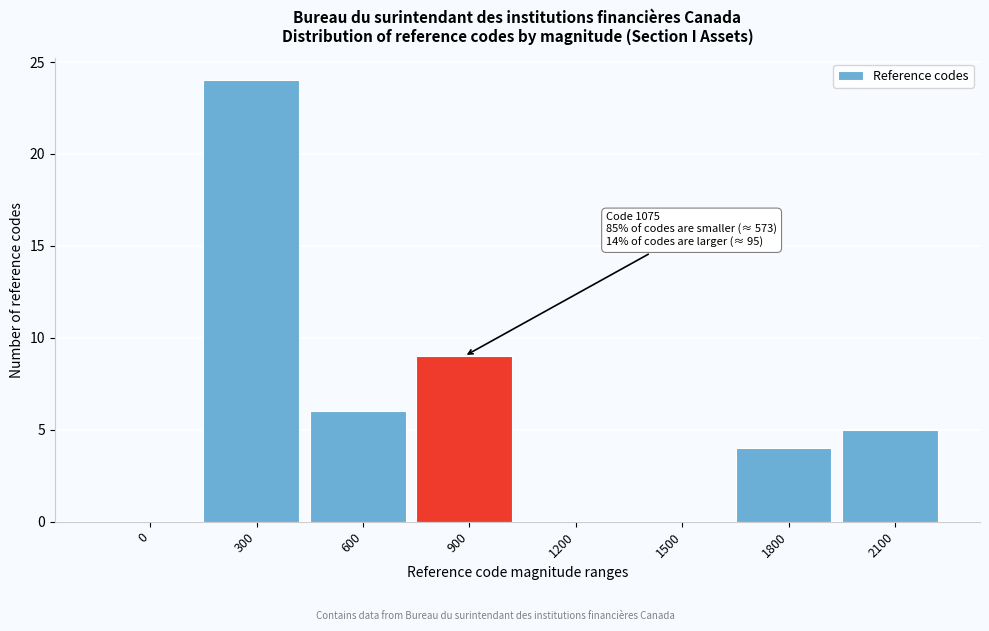

Reading right to left, transcribe all the data shown in this chart.

2100=5	1800=4	1500=0	1200=0	900=9	600=6	300=24	0=0